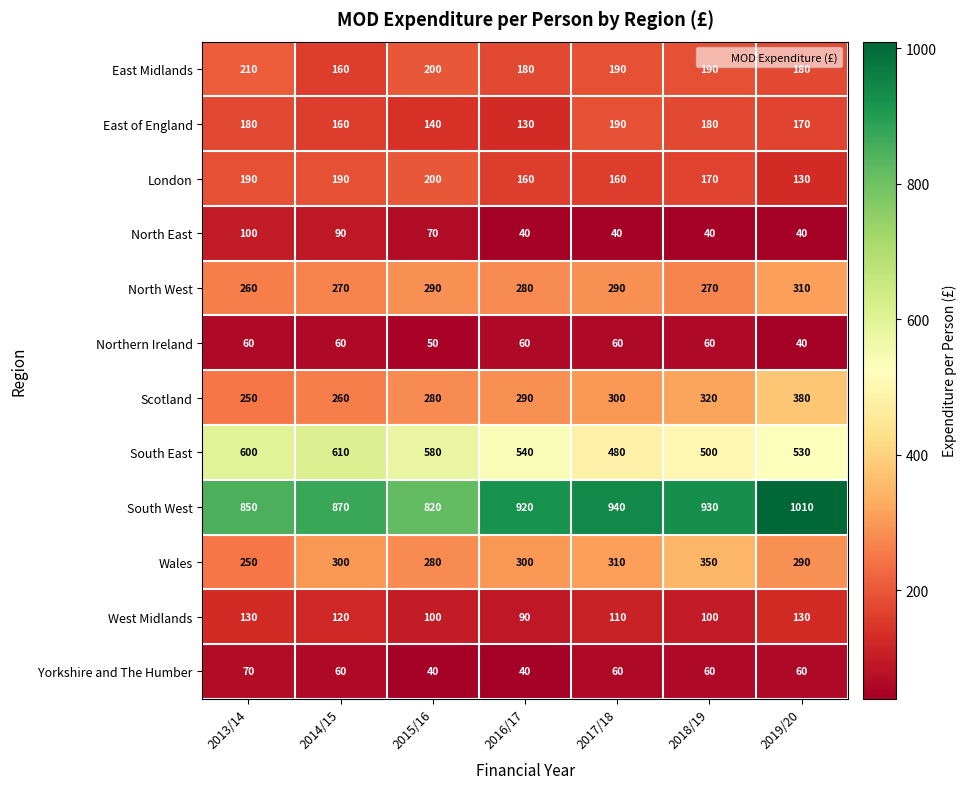

What value does the South West series have at 2018/19?

930